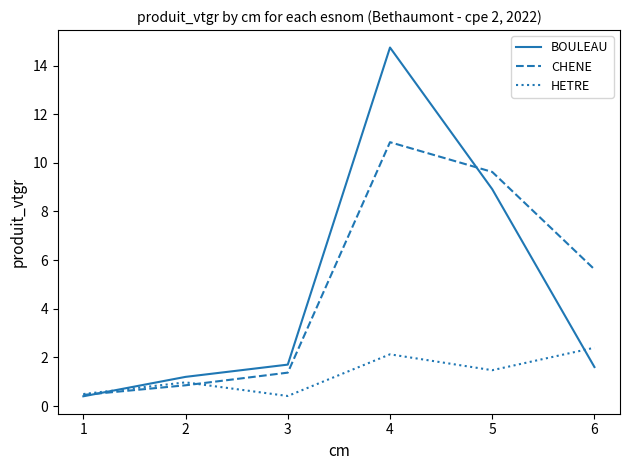

True or false: BOULEAU has more than 2 interior local peaks.

False